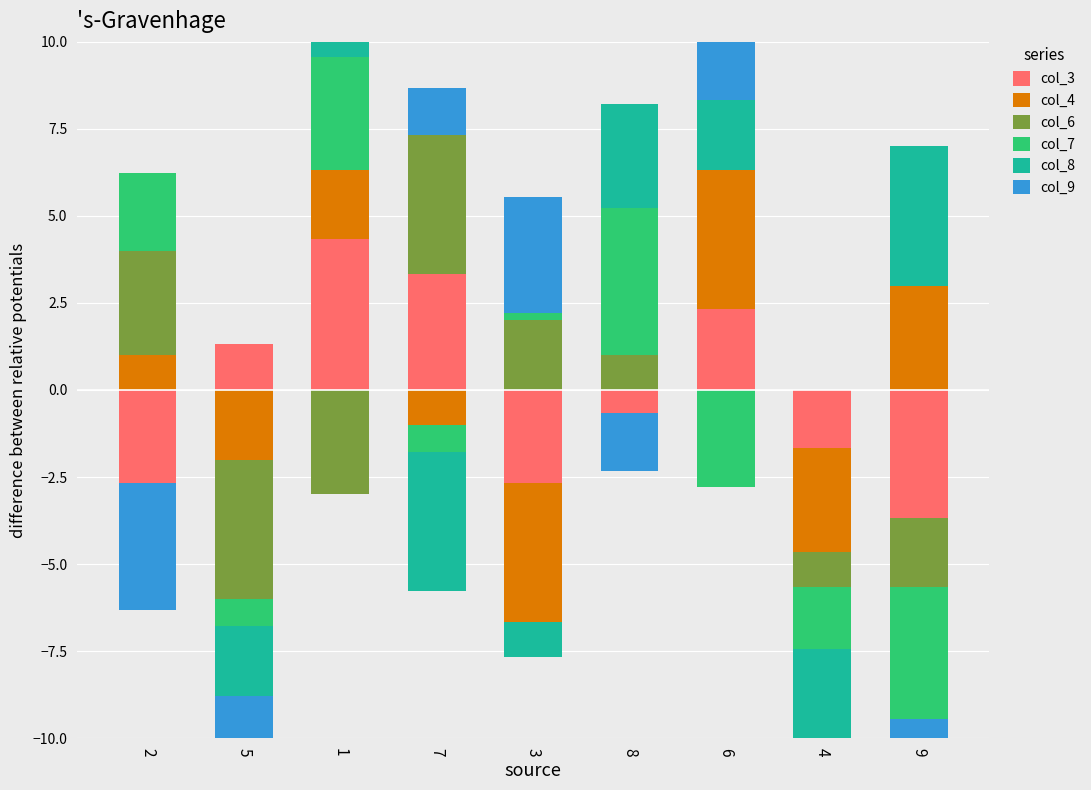

What is the difference between the second highest and minimum values in the col_9 series?

3.3